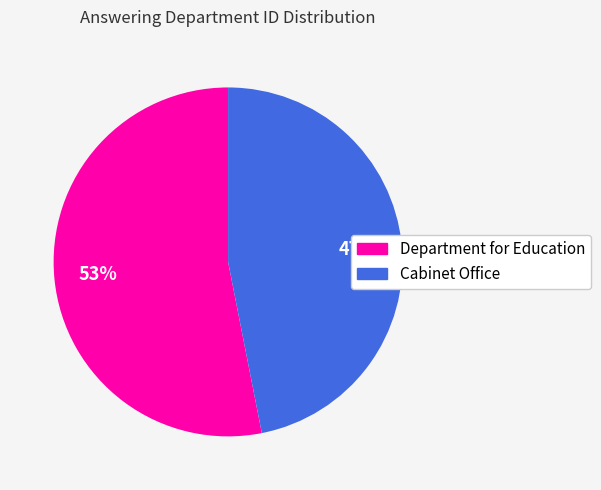

To the nearest percent, what is the difference between the largest and smallest slice percentages?

6%